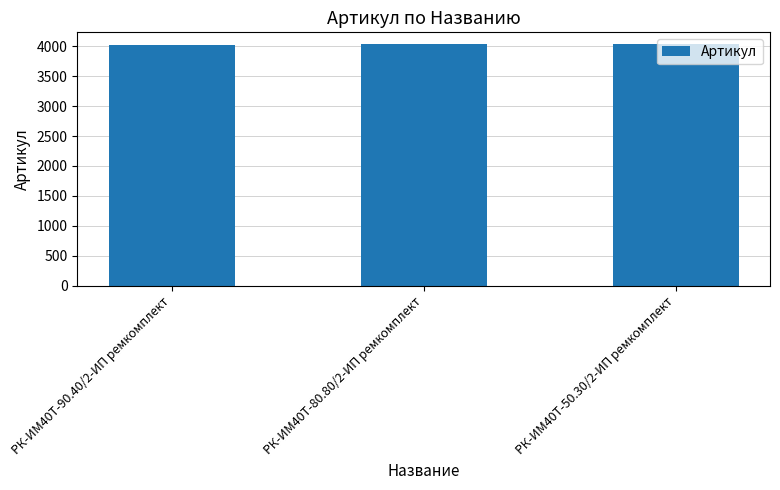

What is the difference between the second highest and minimum values?

1